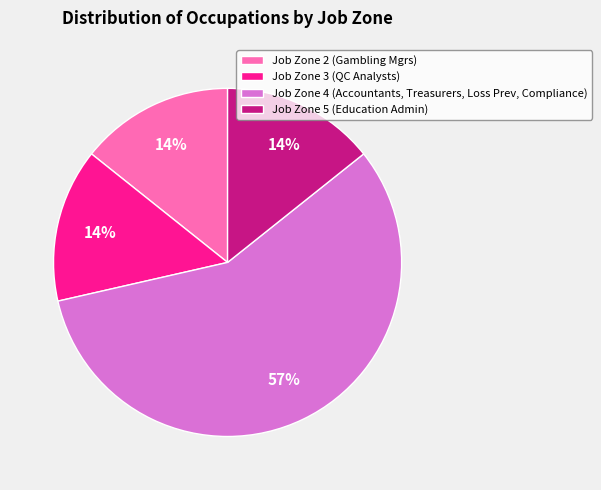

Which slice represents more than half of the pie?

Job Zone 4 (Accountants, Treasurers, Loss Prev, Compliance)